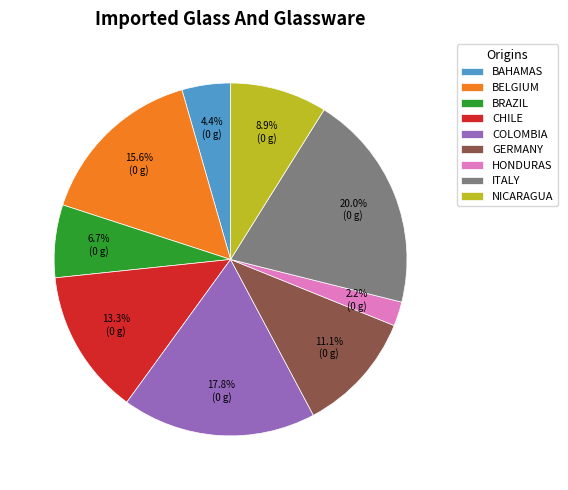

Is there a majority slice in this chart?

No